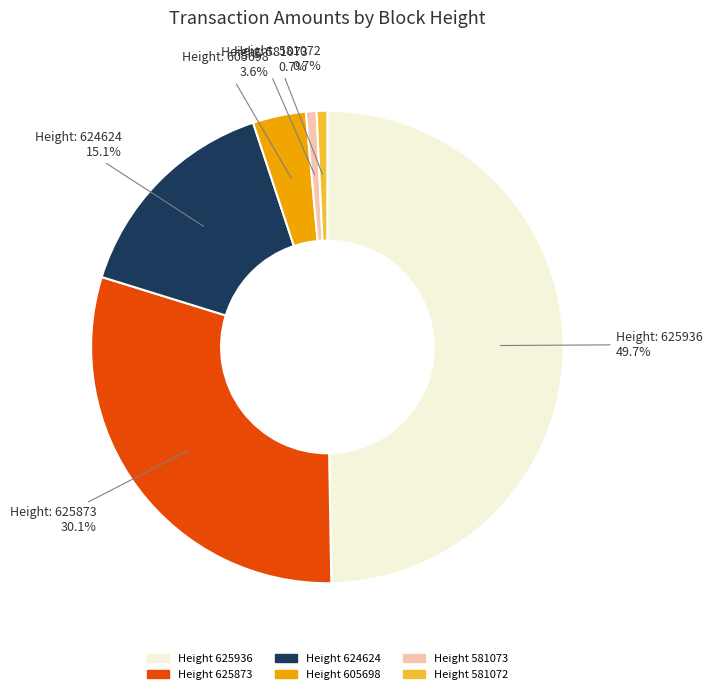

What is the total percentage of Height 605698 and Height 625936?

53.4%